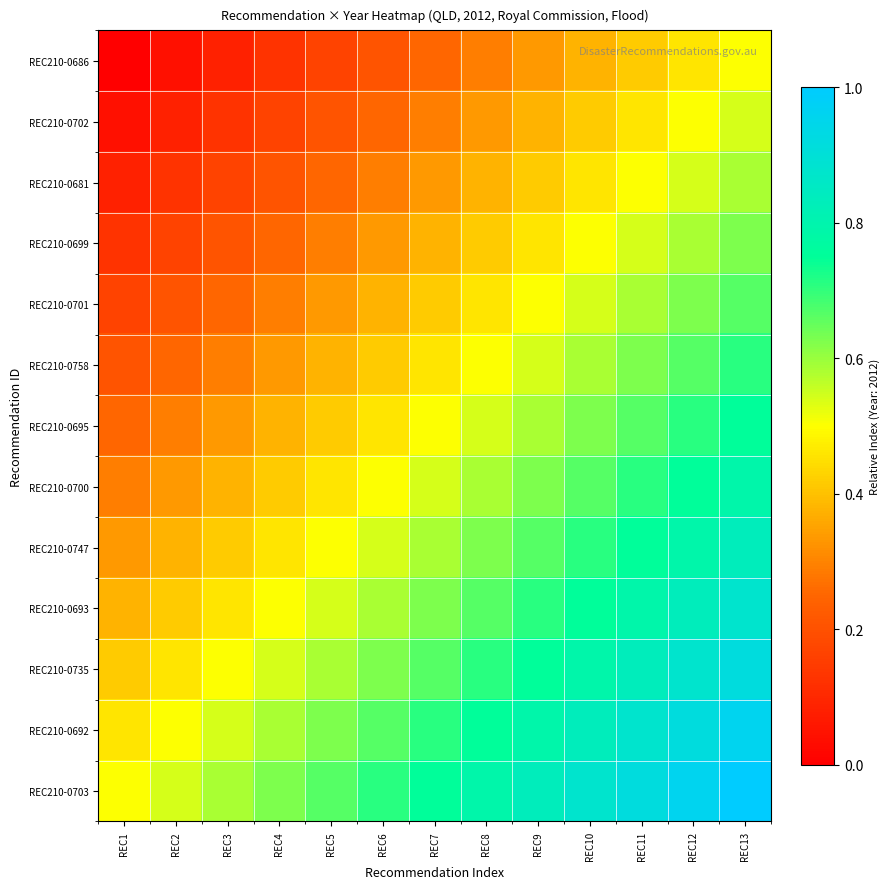

Which series has the largest total across all categories?

REC210-0703